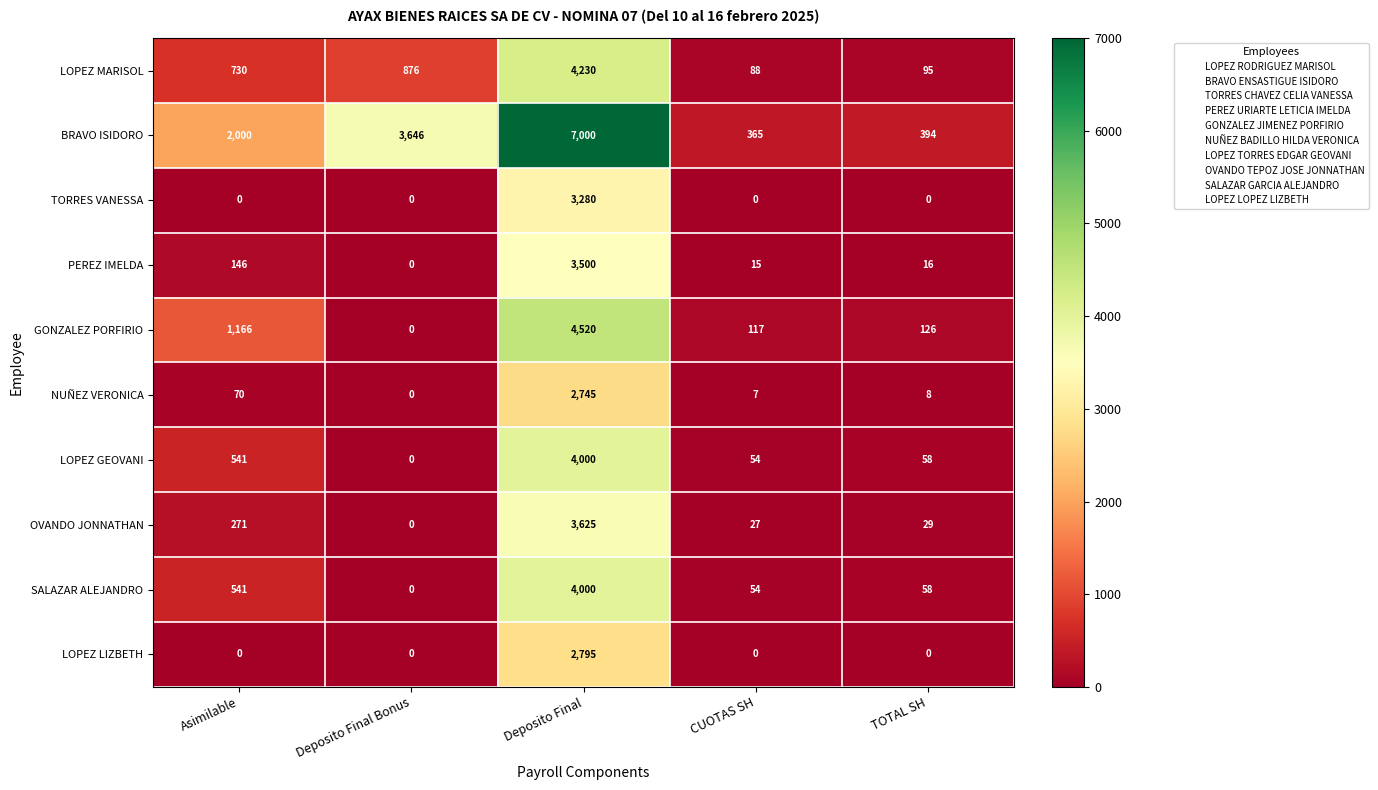

What is the total value across all series at CUOTAS SH?

727